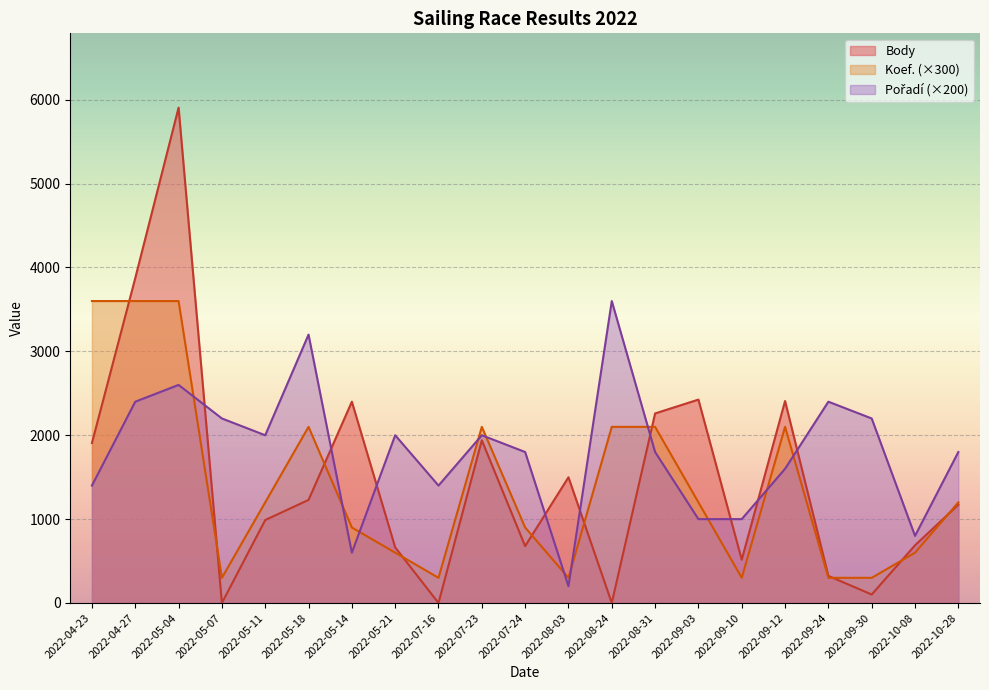

Which series has the largest total across all categories?

Pořadí